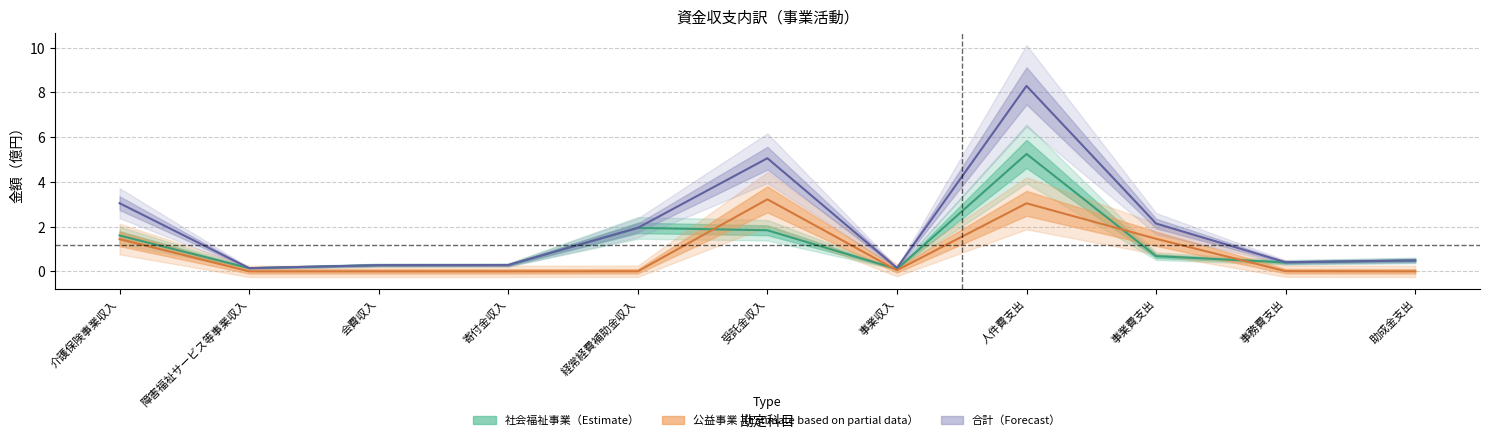

Between 障害福祉サービス等事業収入 and 経常経費補助金収入, which is larger?

経常経費補助金収入